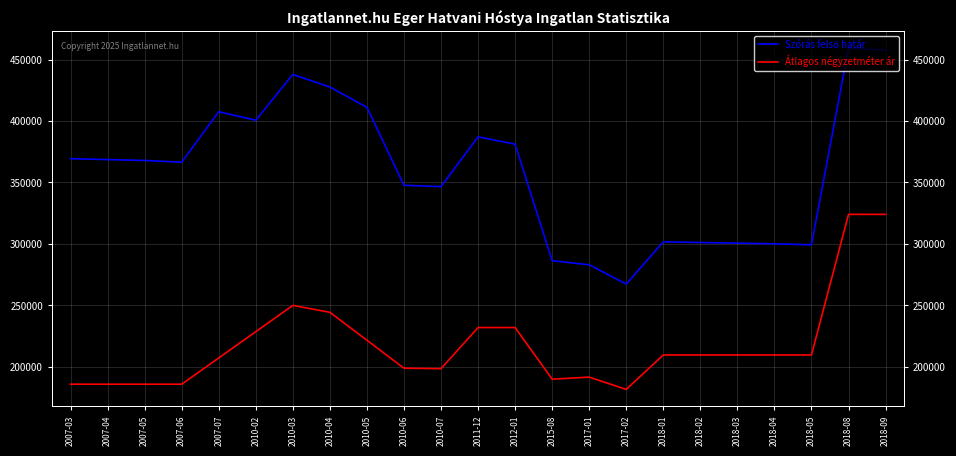

Which category has the lowest value in the Átlagos négyzetméter ár series?

2017-02